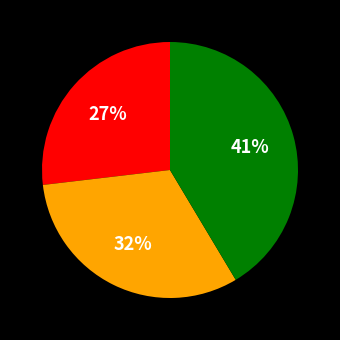

How many segments does this pie chart have?

3